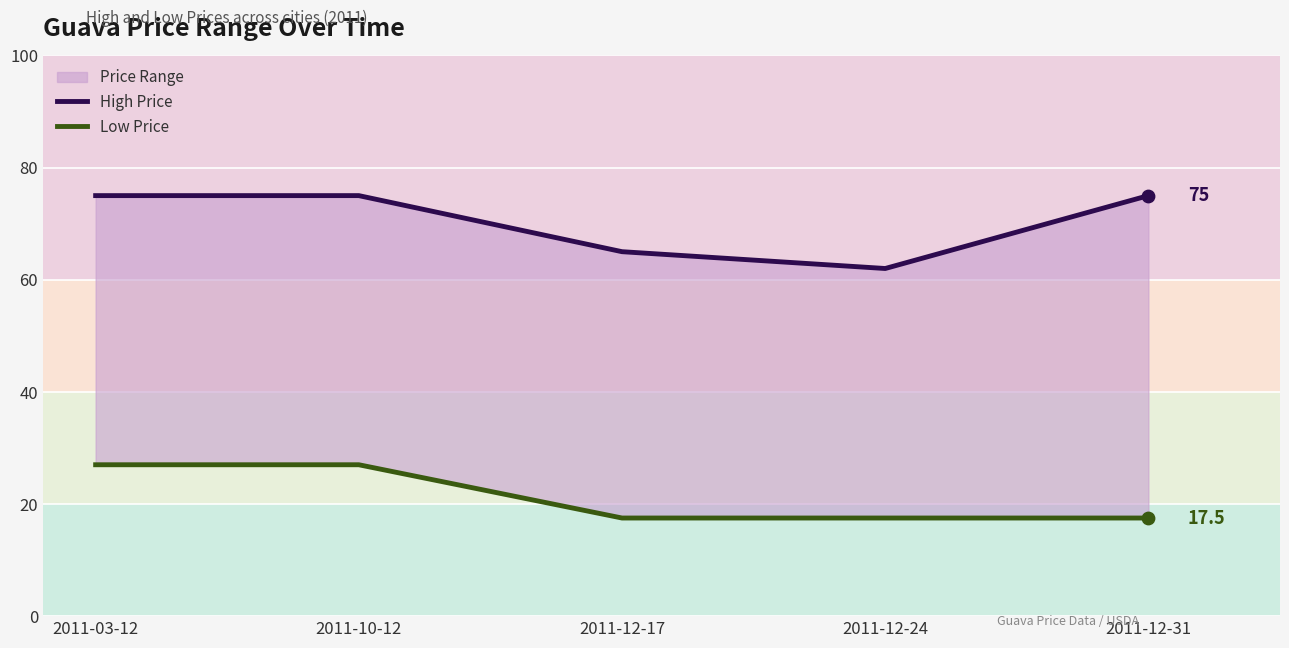

Which series contains the lowest Y value?

Low Price